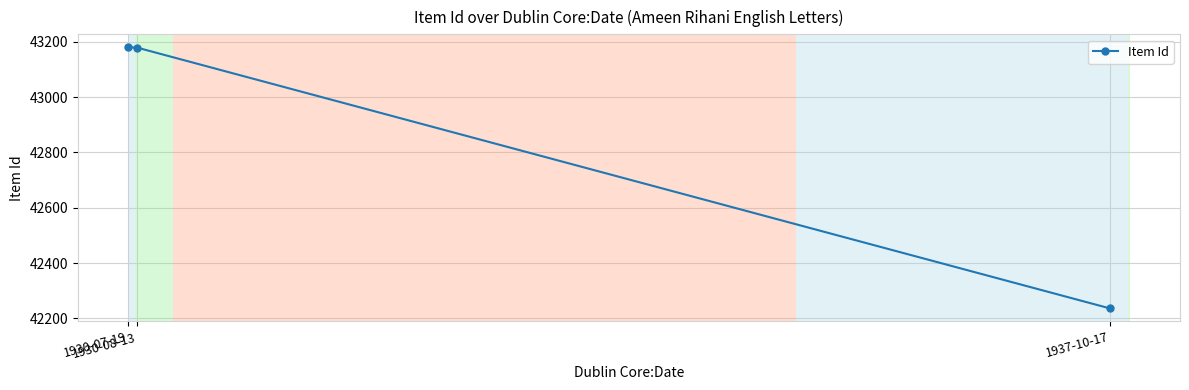

What is the greatest value displayed?

43180